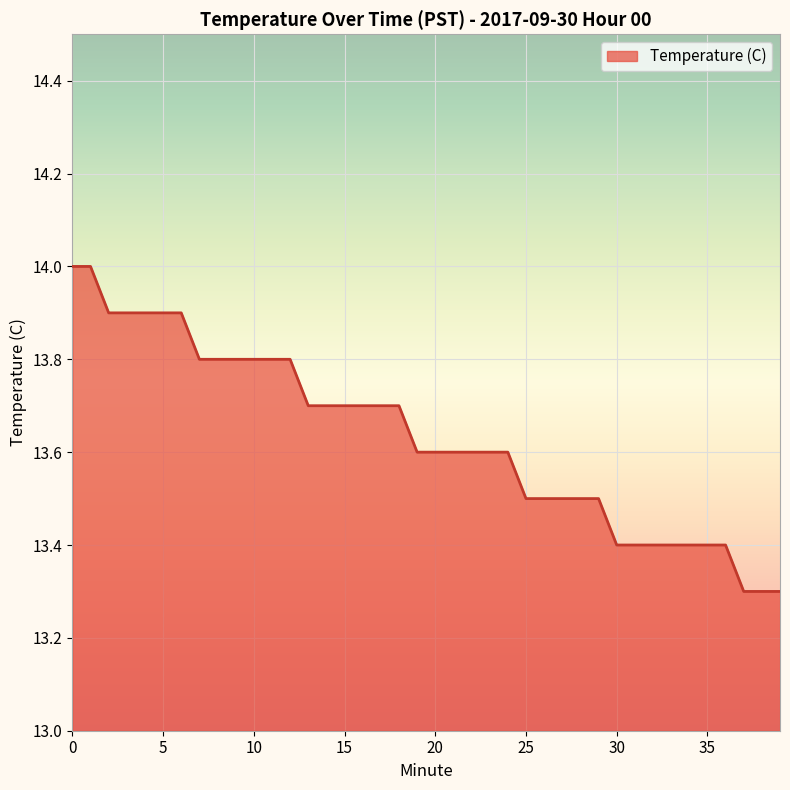

What is the average value?

13.6